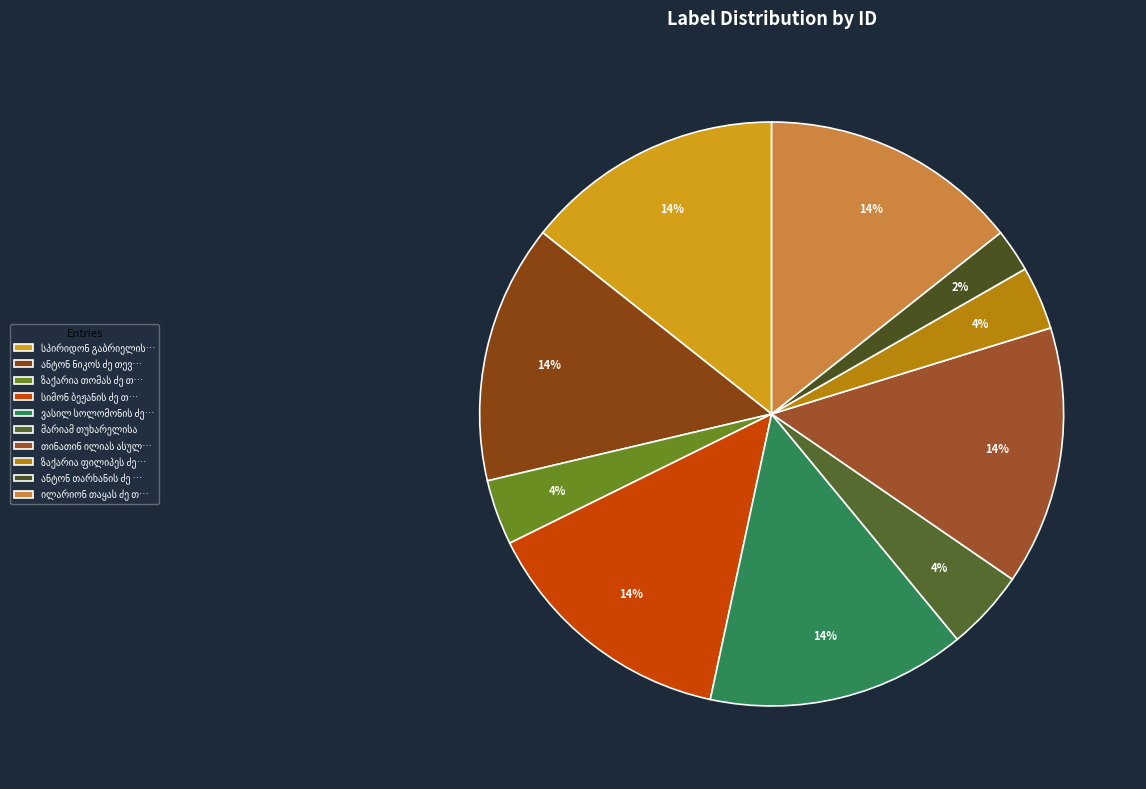

To the nearest percent, what is the difference between the largest and smallest slice percentages?

12%